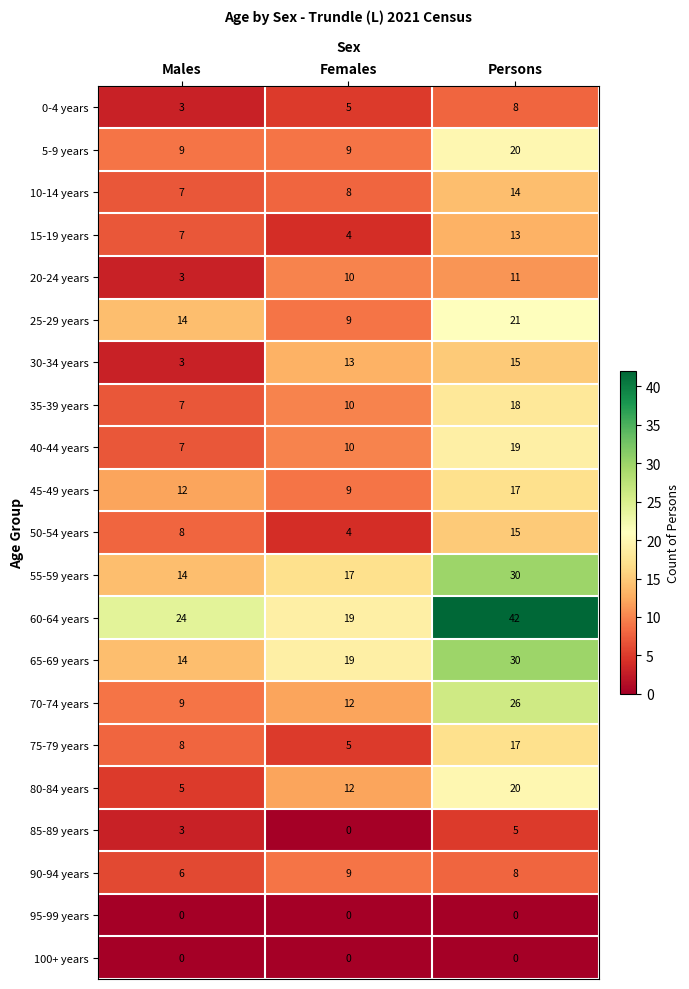

At which label does 10-14 years reach its peak?

Persons